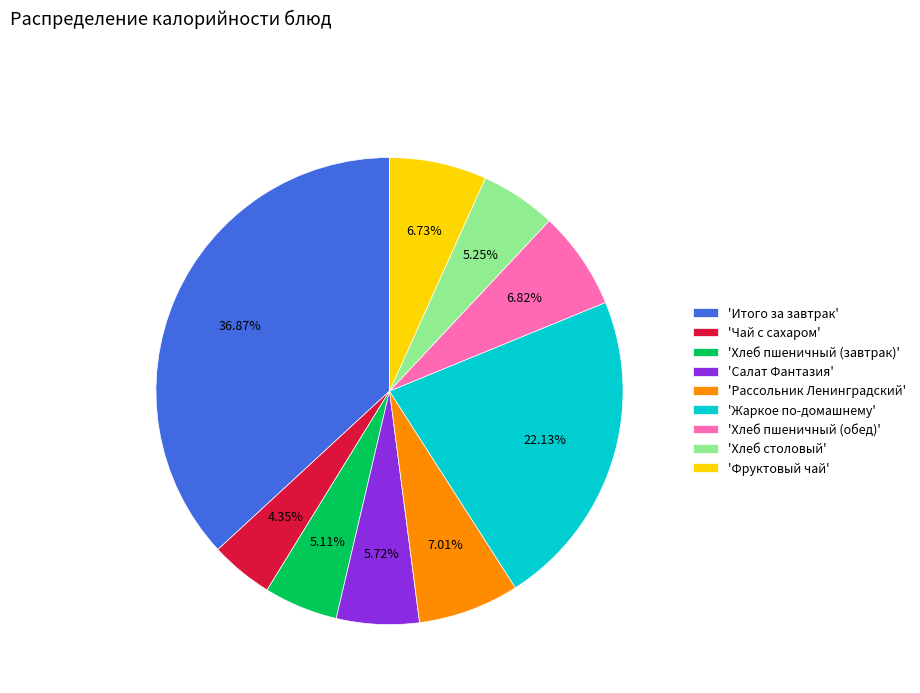

What is the ratio of the value at 'Фруктовый чай' to the value at 'Рассольник Ленинградский'?

1.0